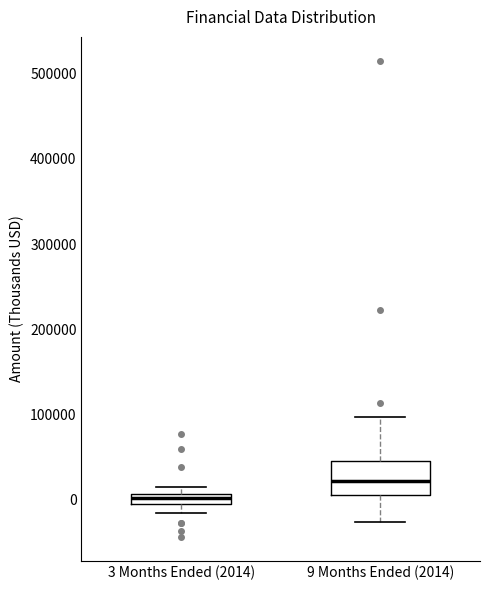

Comparing the boxes themselves (not the whiskers), which one is the tallest?

9 Months Ended (2014)